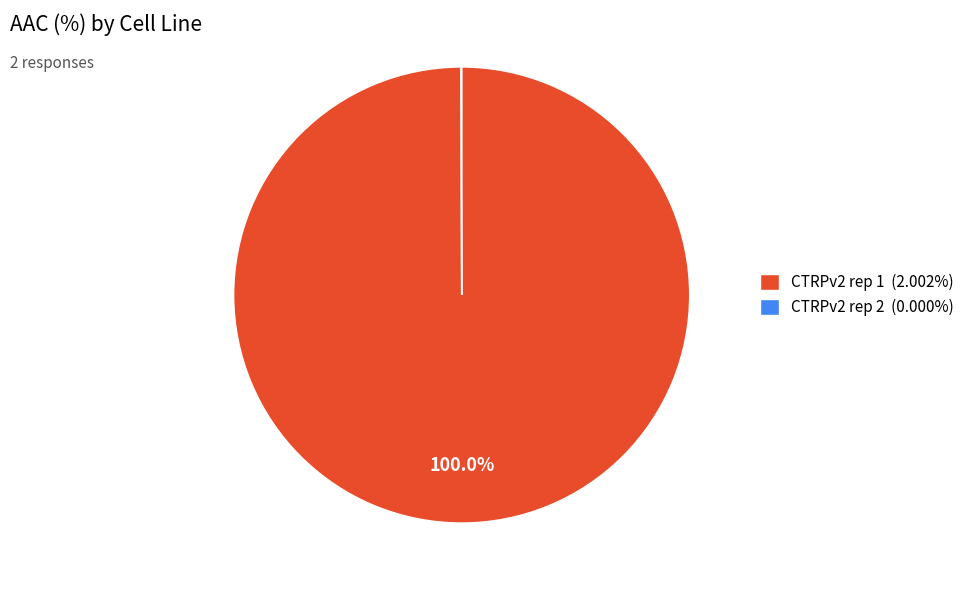

Is there a majority slice in this chart?

Yes